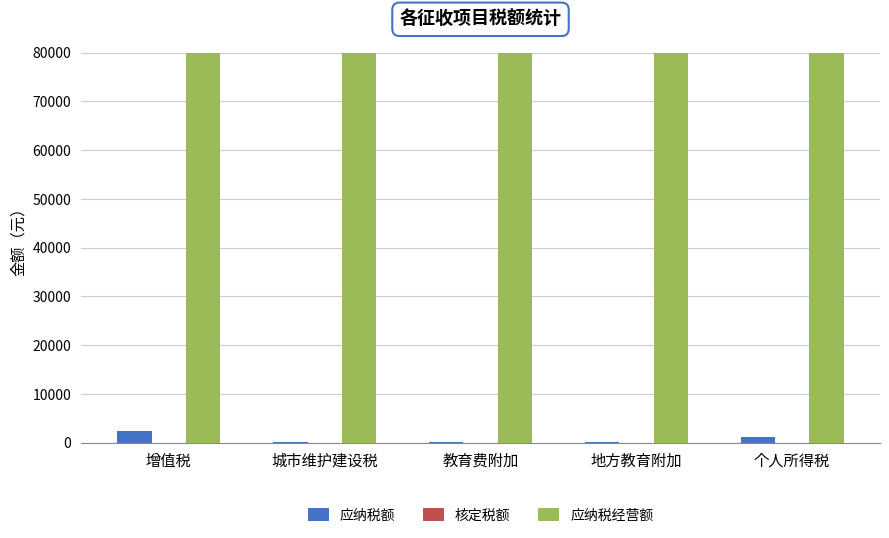

What is the total value across all series at 地方教育附加?

80048